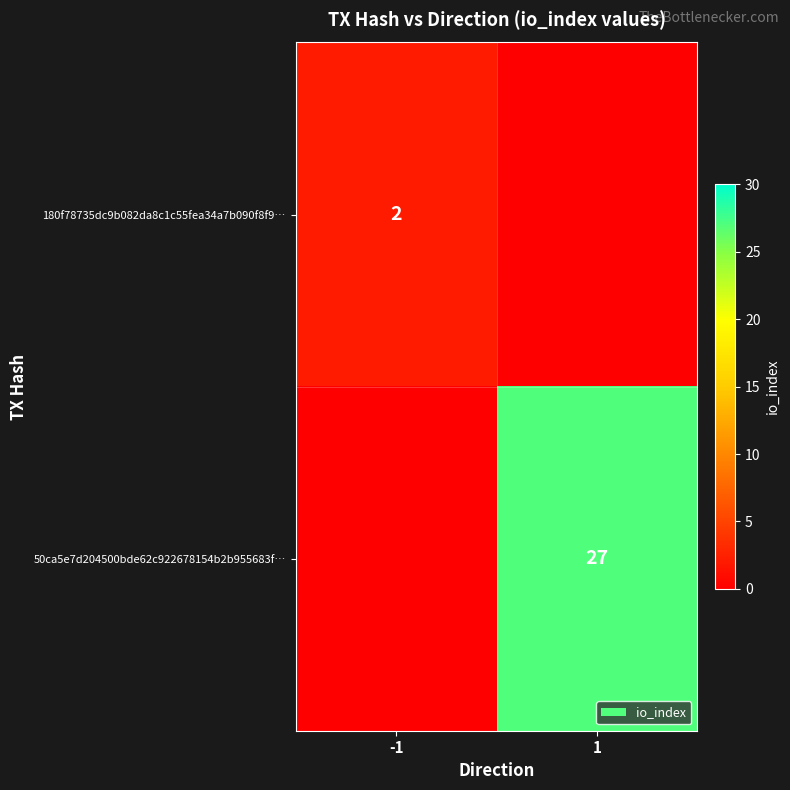

Is the value of 50ca5e7d204500bde62c922678154b2b955683f… at 1 greater than the value of 180f78735dc9b082da8c1c55fea34a7b090f8f9… at -1?

Yes